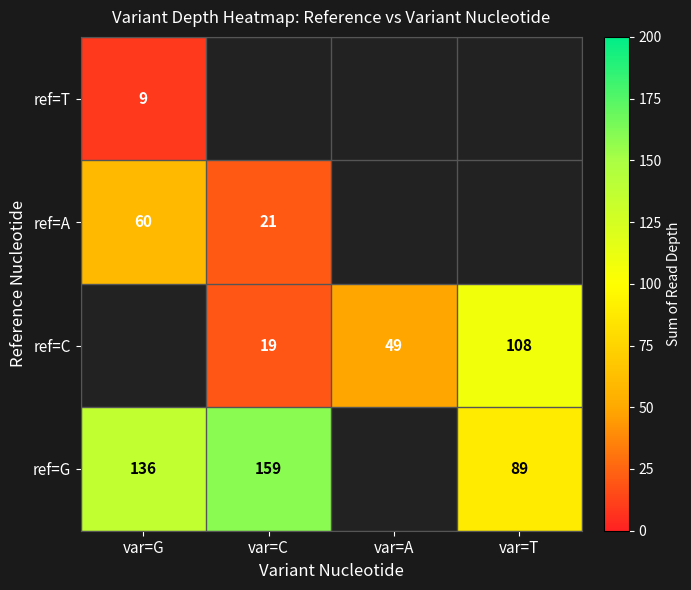

Which category has the lowest value across all series?

var=G